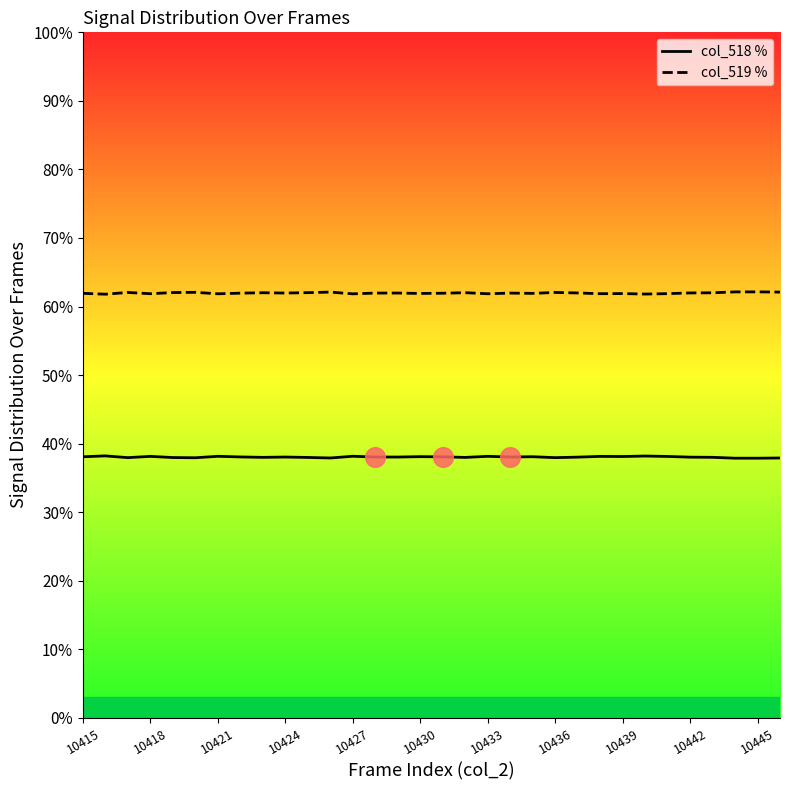

What are all the series names shown in the legend?

col_518 %, col_519 %